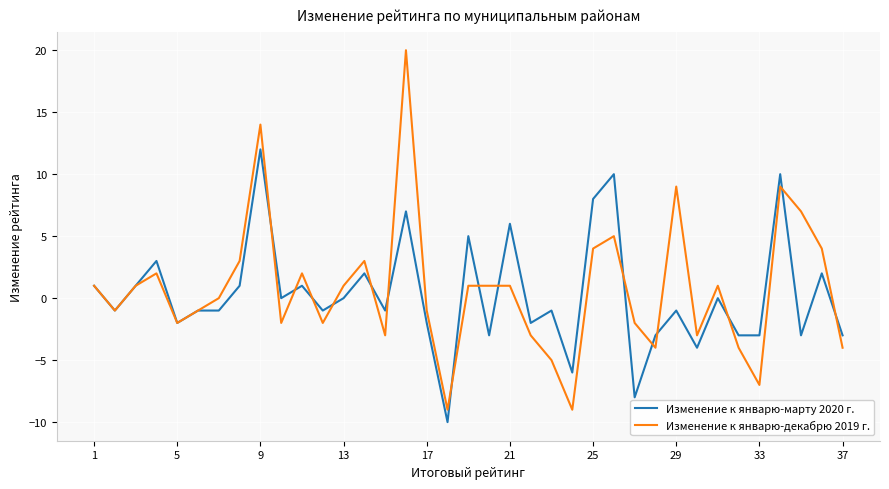

Rank the series by their maximum value, from lowest to highest.

Изменение к январю-марту 2020 г., Изменение к январю-декабрю 2019 г.